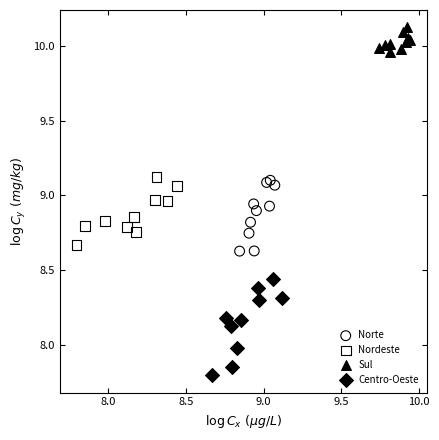

Which series has the largest Y range (max minus min)?

Centro-Oeste